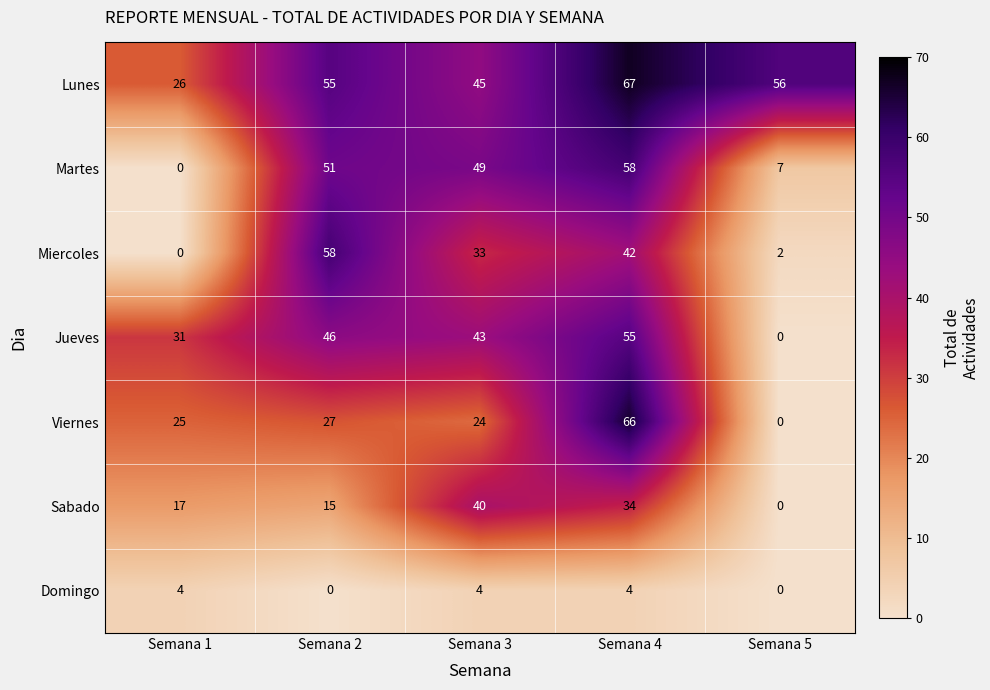

Rank the series at Semana 4 from highest to lowest value.

Lunes, Viernes, Martes, Jueves, Miercoles, Sabado, Domingo